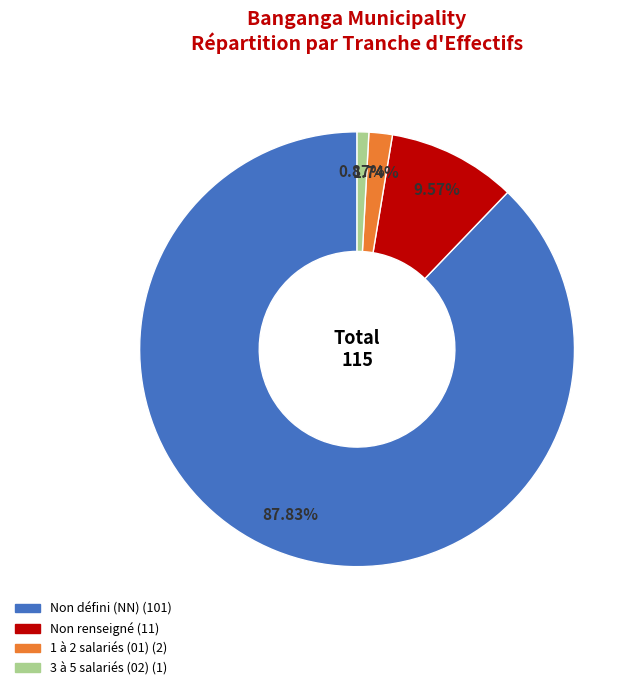

Is there any slice that represents more than half of the pie?

Yes